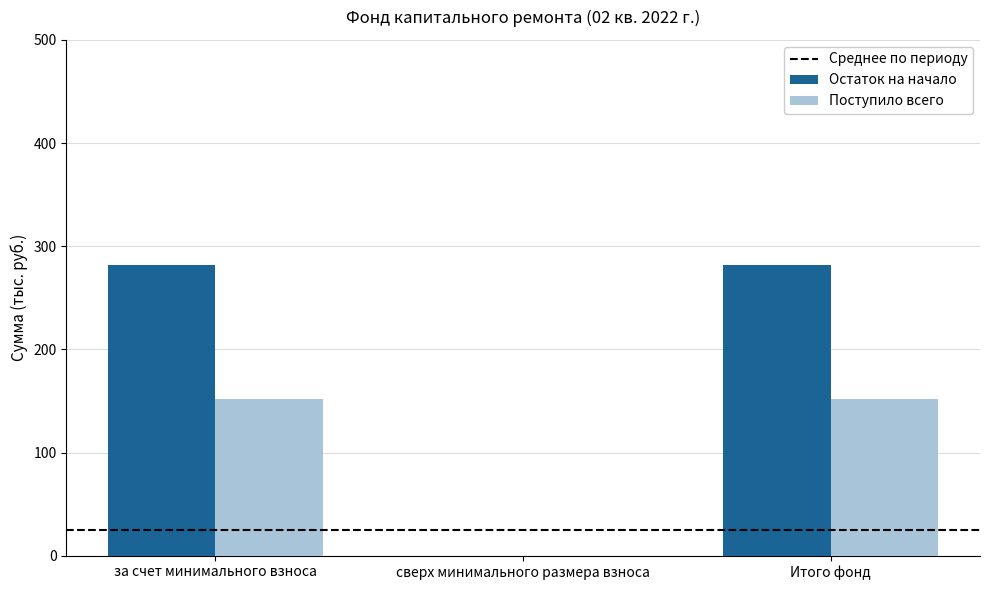

What is the sum of all Поступило всего values?

303.7